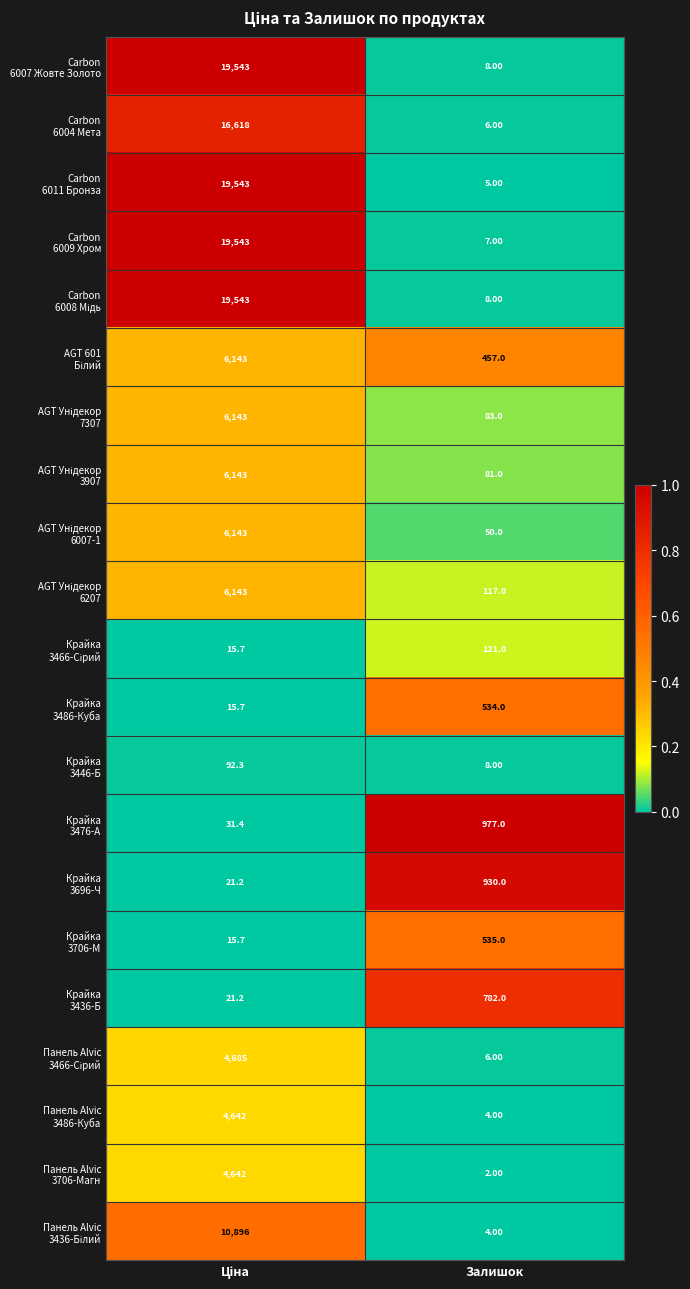

What is the spread (max minus min) of values at Залишок?

975.0